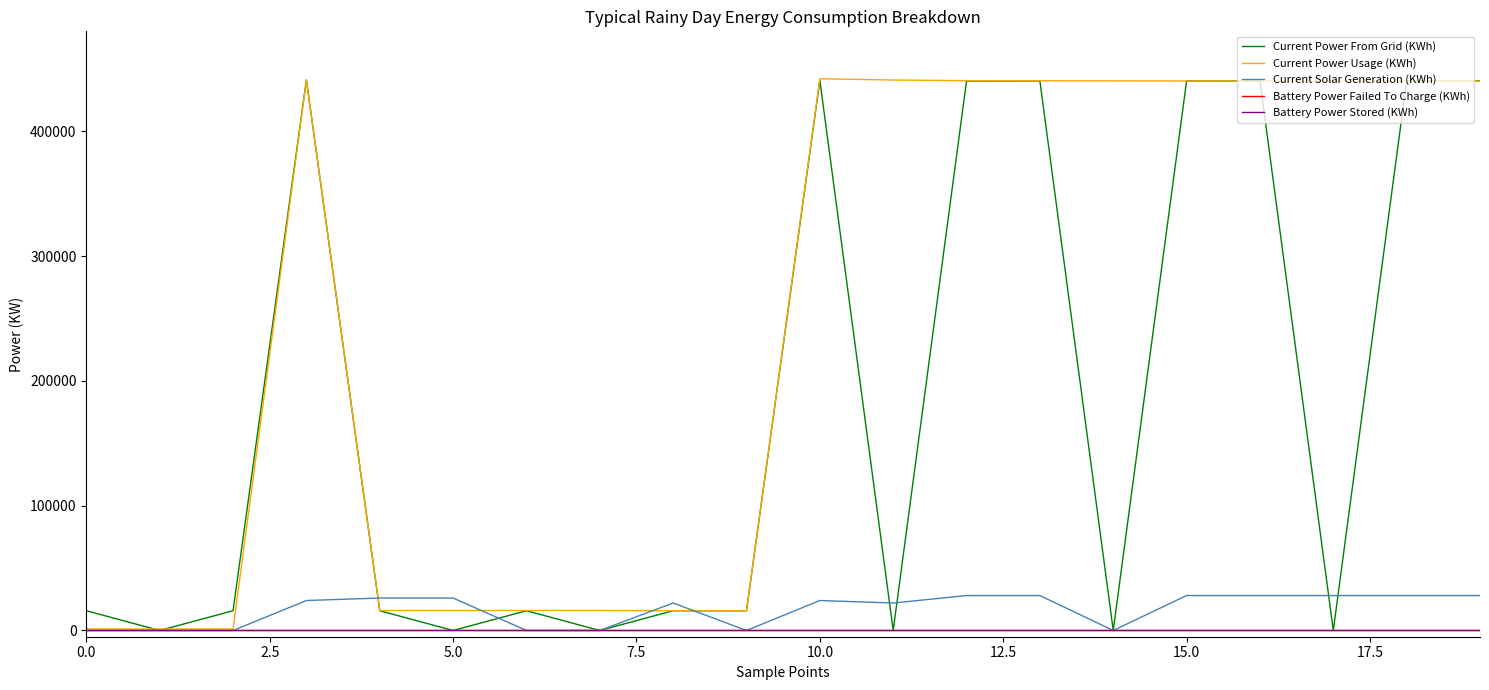

What is the maximum value for Current Power From Grid (KWh)?

441074.0